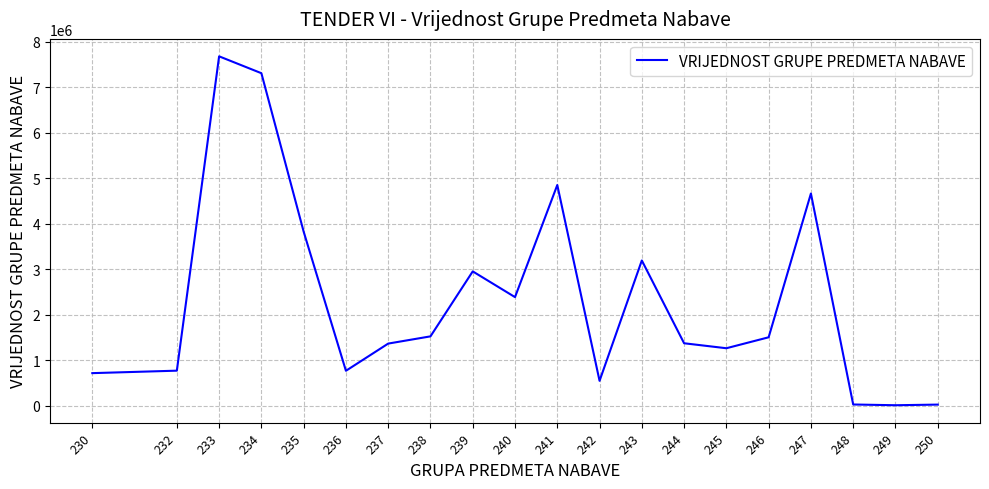

What is the average value?

2335722.1